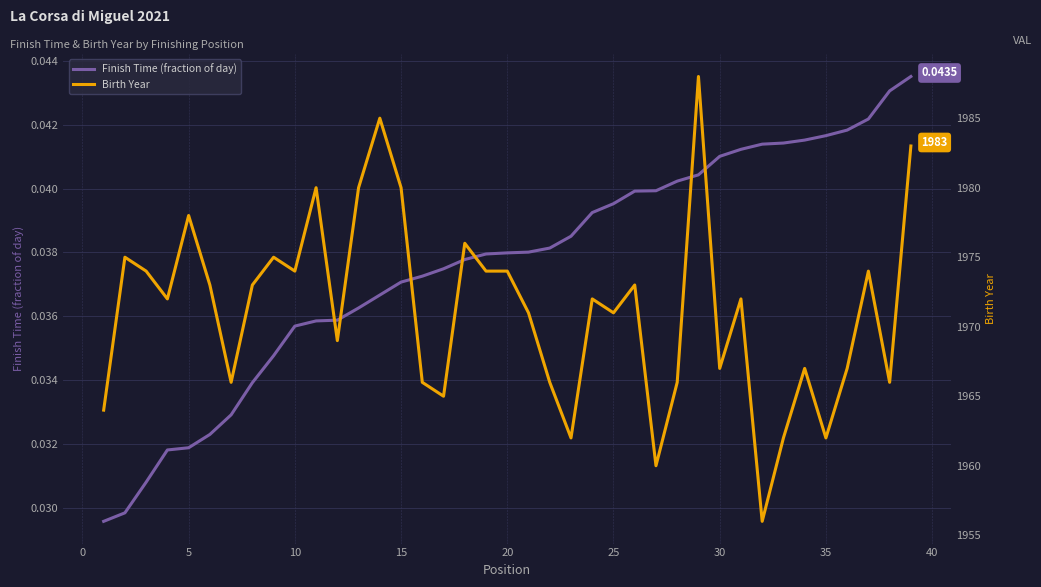

At how many categories does at least one series exceed 1913?

39